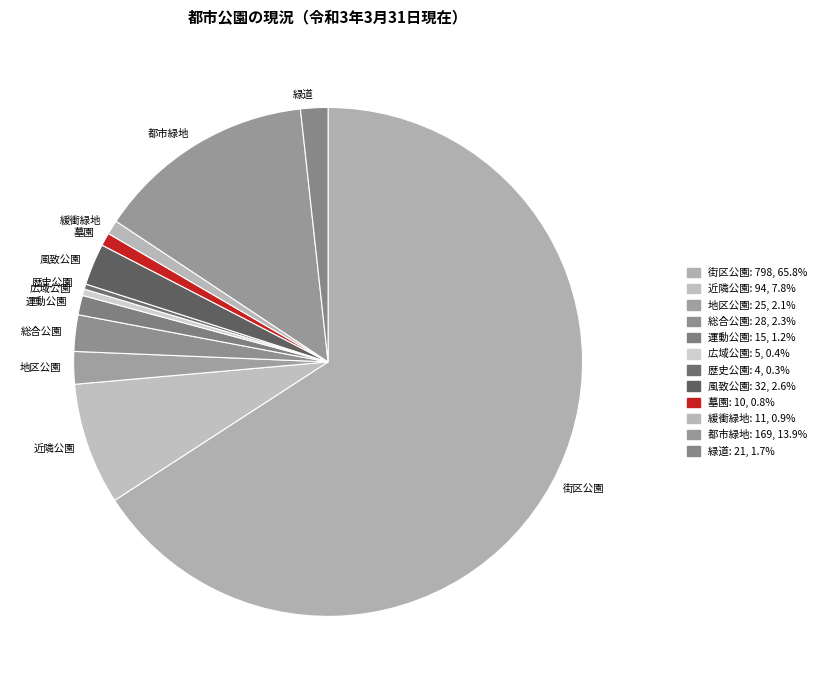

What is the ratio of the value at 墓園 to the value at 緑道?

0.5